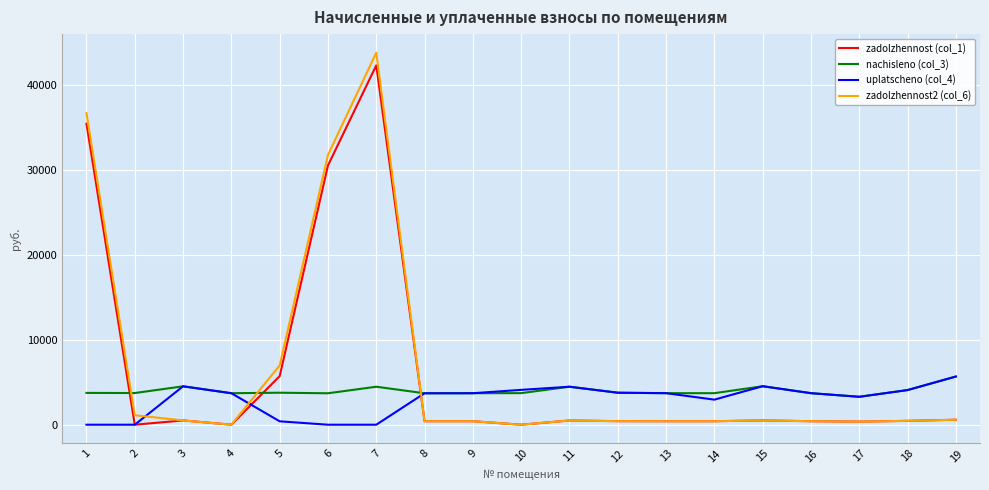

True or false: nachisleno (col_3) and zadolzhennost2 (col_6) intersect in this chart.

True